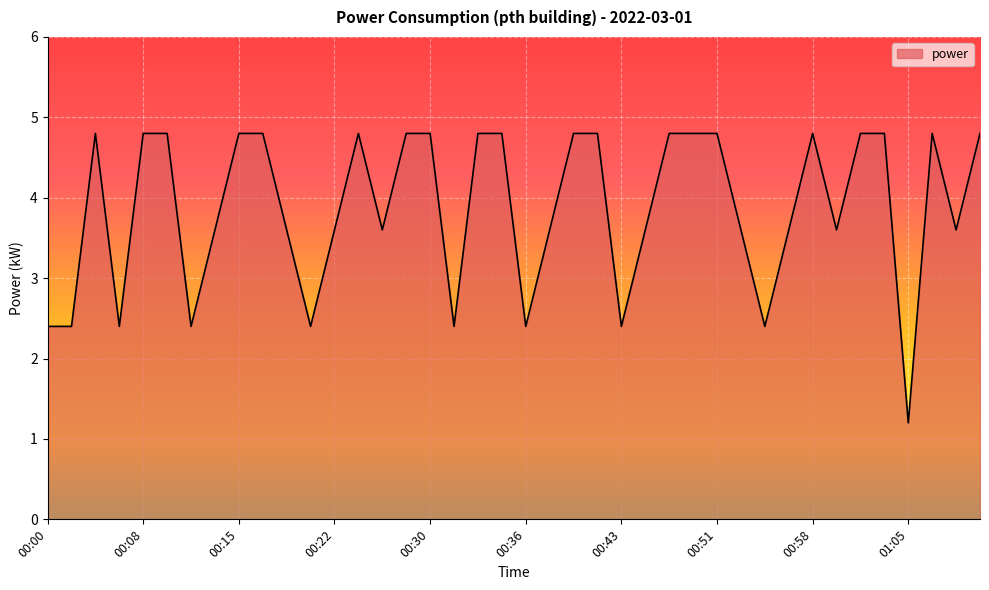

What is the difference between the maximum and minimum values?

3.6